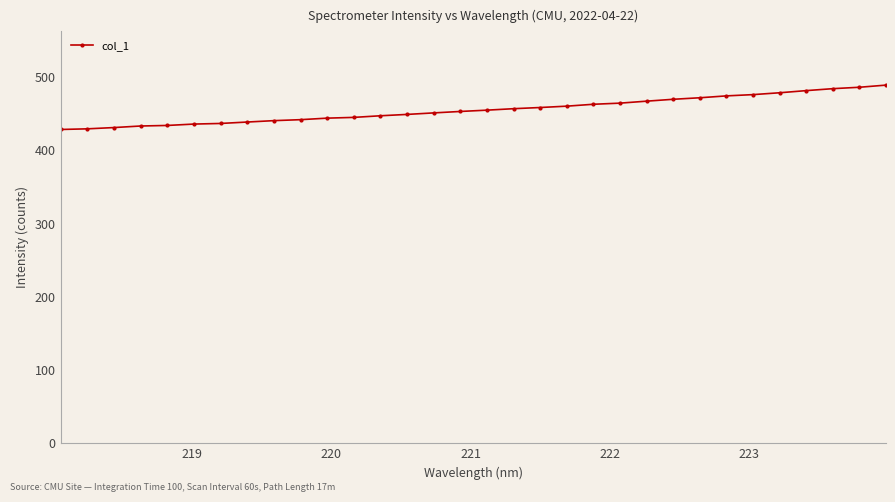

What is the smallest value displayed?

428.7